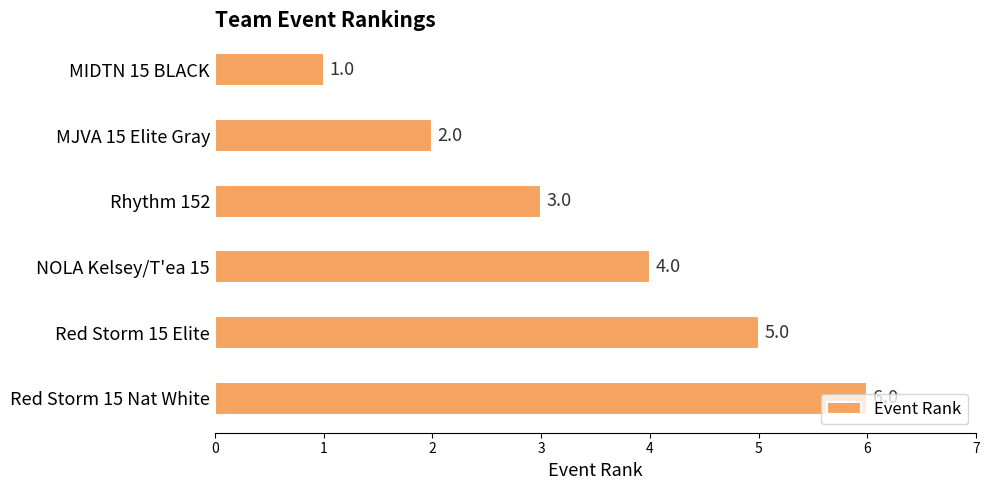

What is the difference between the second highest and second lowest values?

3